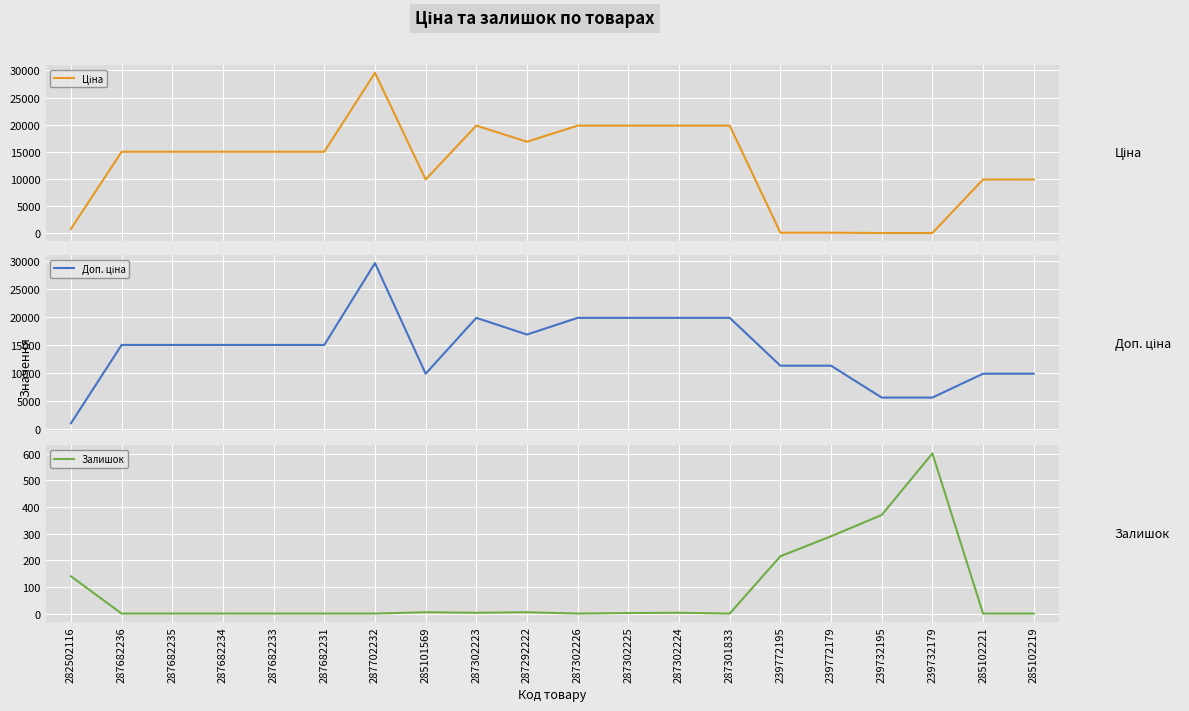

True or false: Ціна and Залишок intersect in this chart.

True